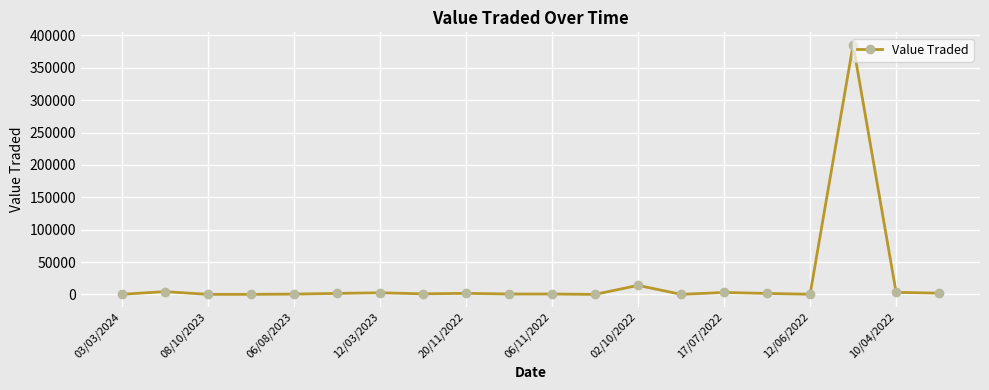

True or false: the data has more than 2 interior local peaks.

True